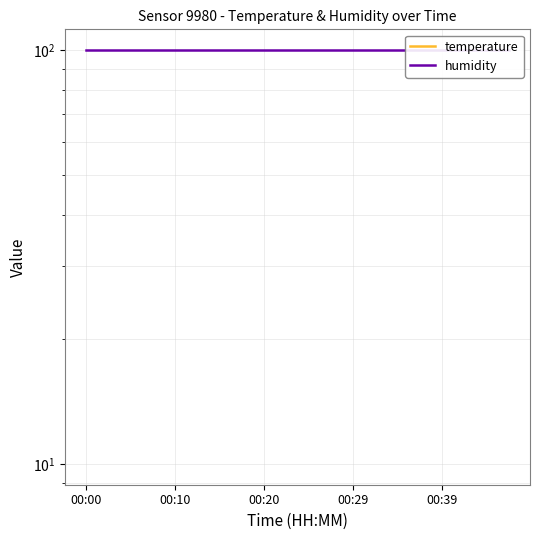

Where is the first local minimum for temperature?

7